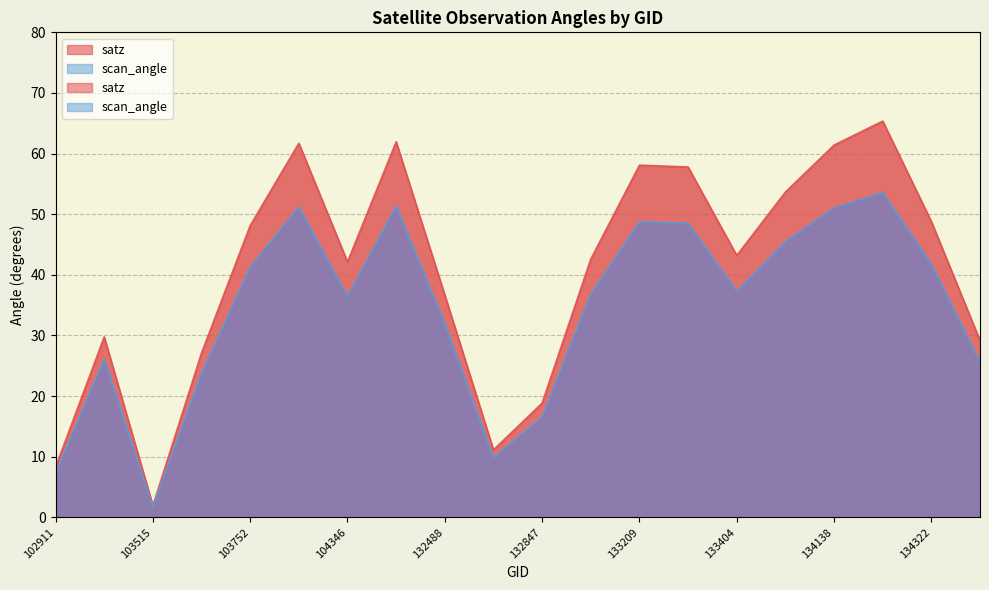

How many lines are shown in the chart?

2